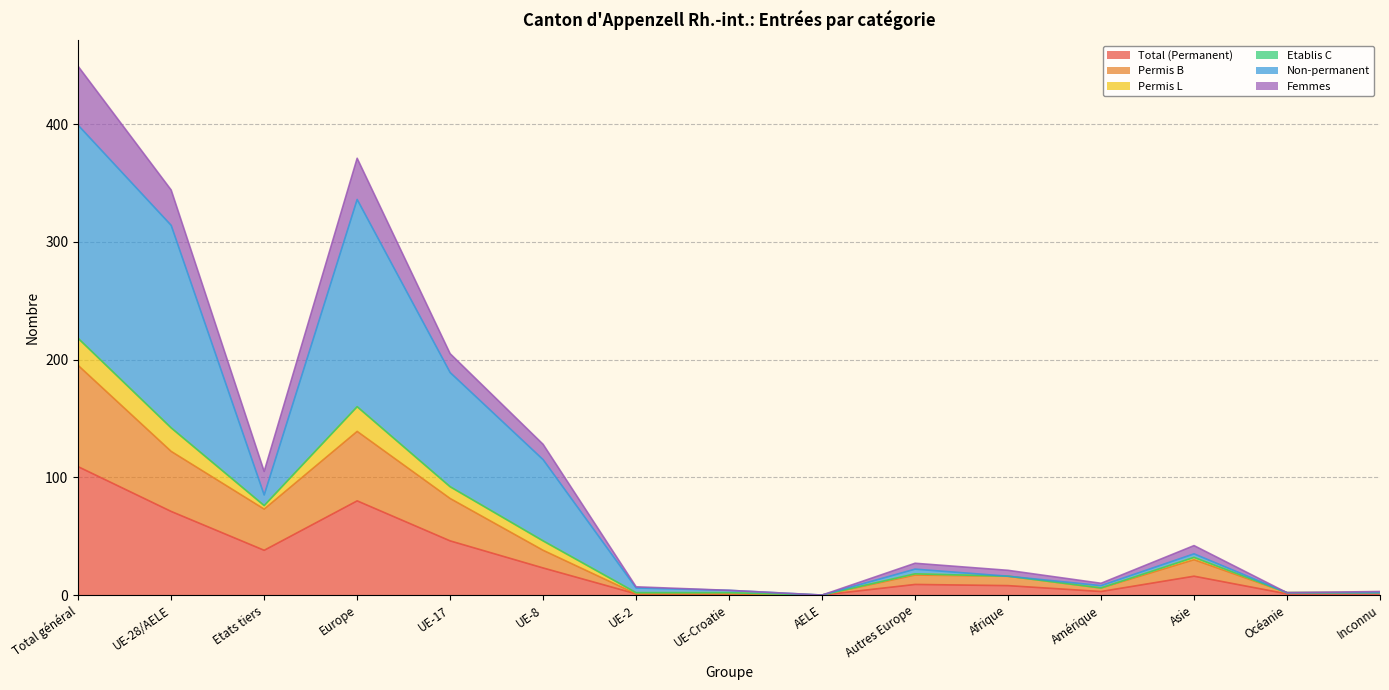

The Total (Permanent) series shows 0 at AELE. True or false?

True